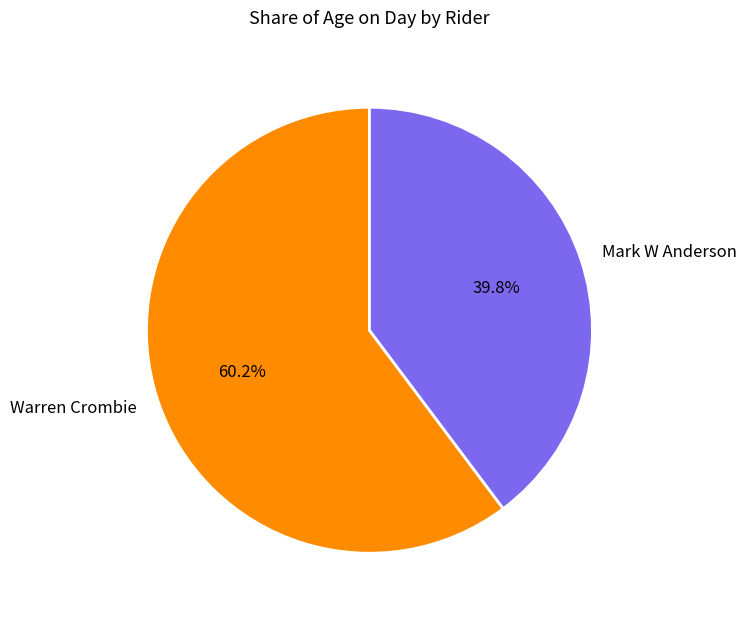

How much of the chart is everything except Mark W Anderson?

60.2%